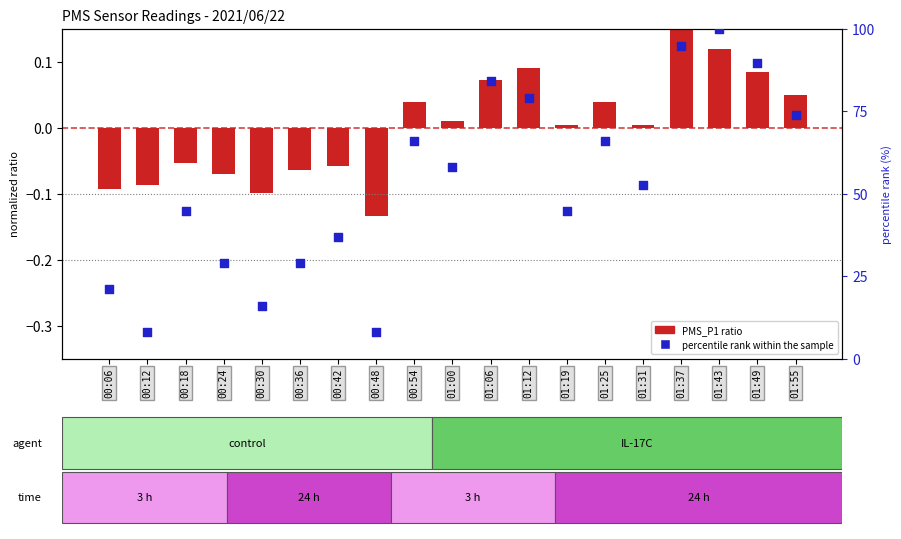

Between 01:12 and 00:42, which is larger?

01:12